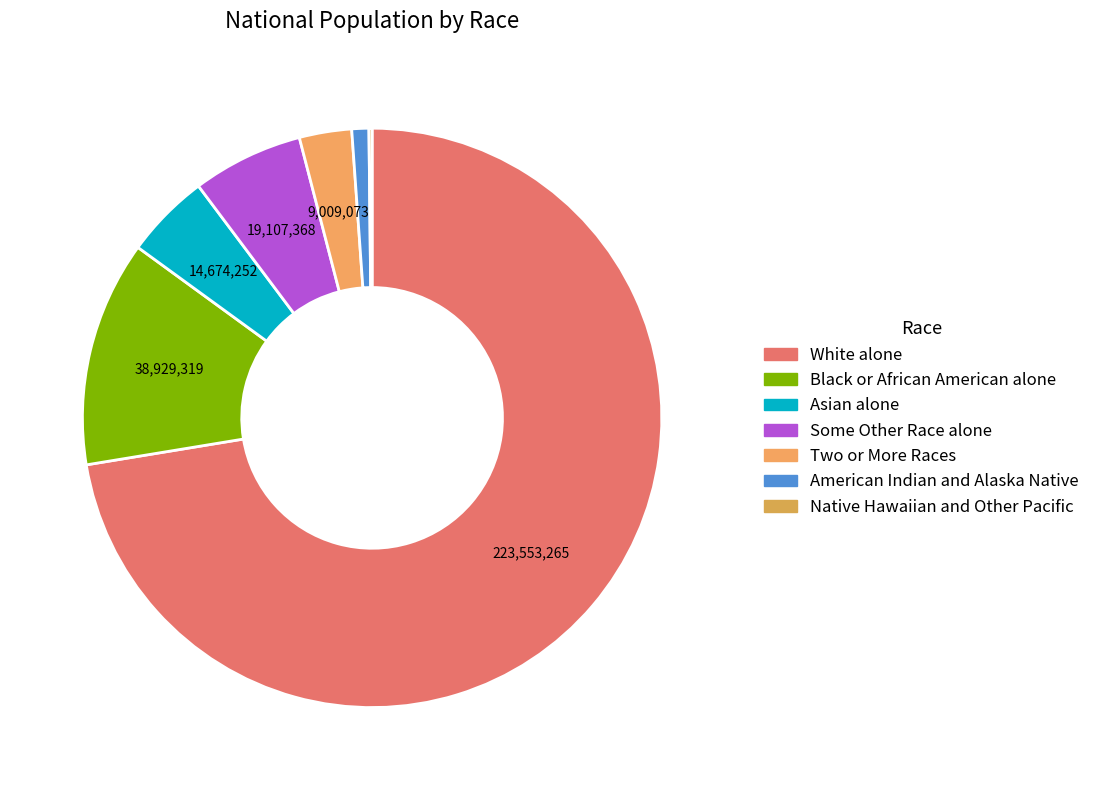

What is the change in value from Two or More Races to Native Hawaiian and Other Pacific?

-8469060